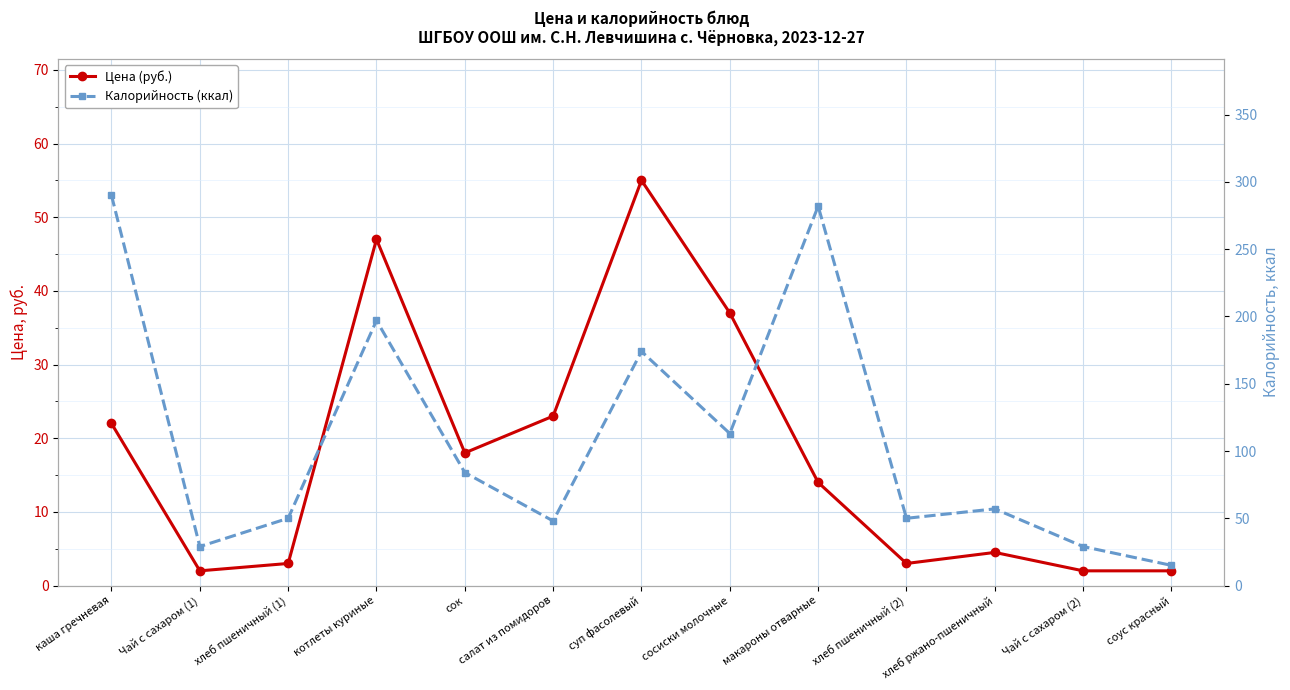

What are all the series names shown in the legend?

Цена (руб.), Калорийность (ккал)